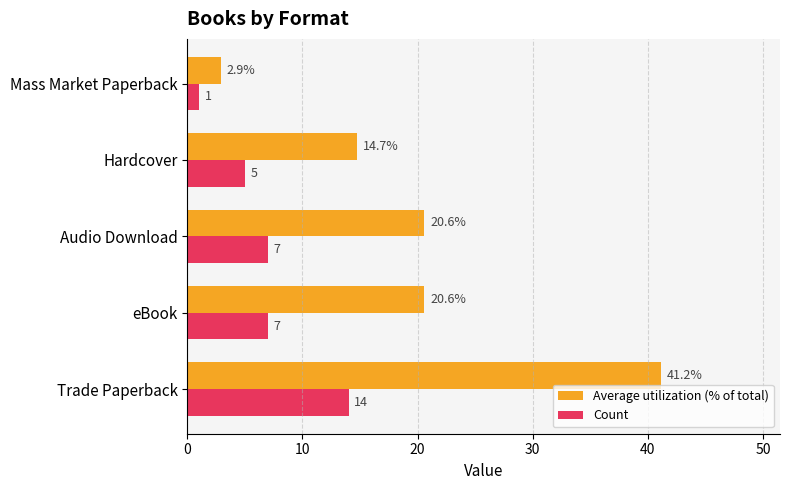

How many values in the Count series are below 7?

2